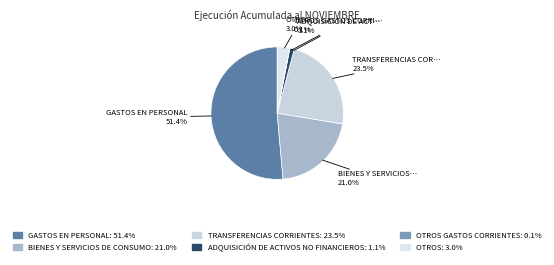

Is there any slice that represents more than half of the pie?

Yes